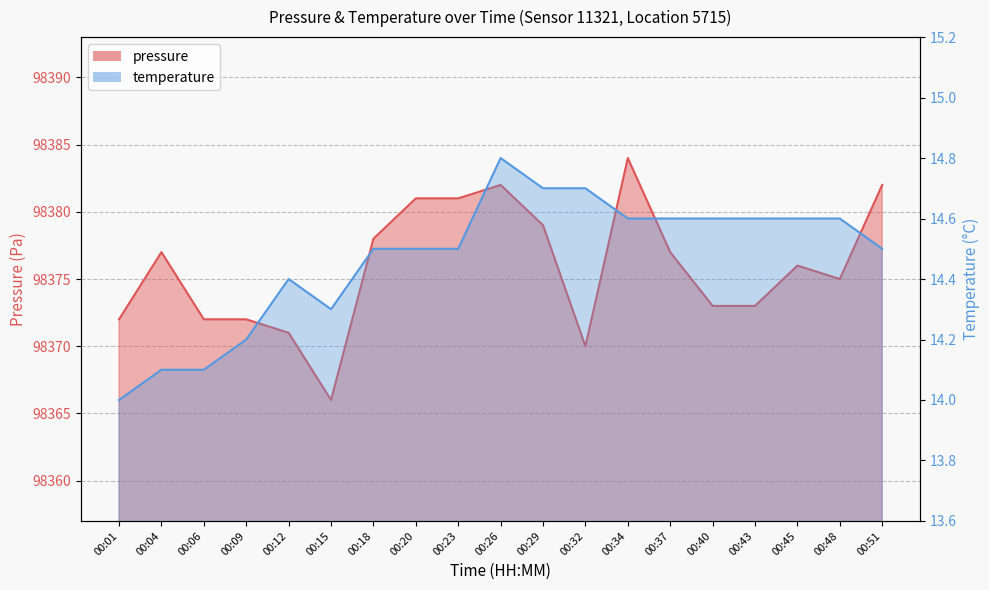

Reading left to right, what are all the values shown in this chart?

pressure: 98372.0	98377.0	98372.0	98372.0	98371.0	98366.0	98378.0	98381.0	98381.0	98382.0	98379.0	98370.0	98384.0	98377.0	98373.0	98373.0	98376.0	98375.0	98382.0
temperature: 14.0	14.1	14.1	14.2	14.4	14.3	14.5	14.5	14.5	14.8	14.7	14.7	14.6	14.6	14.6	14.6	14.6	14.6	14.5